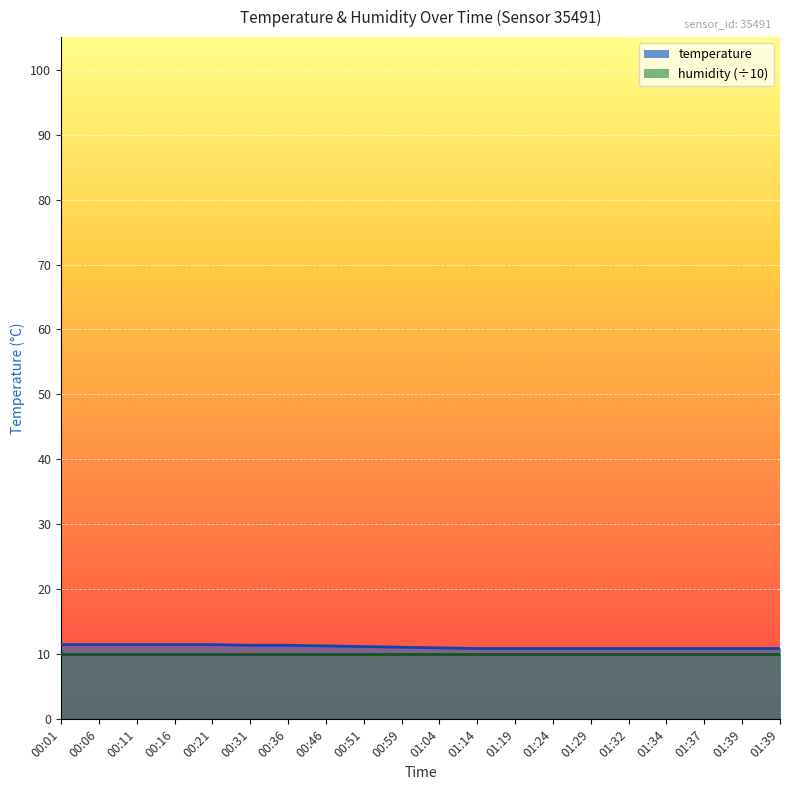

Is it true that the value at 01:34 is 17.8?

False